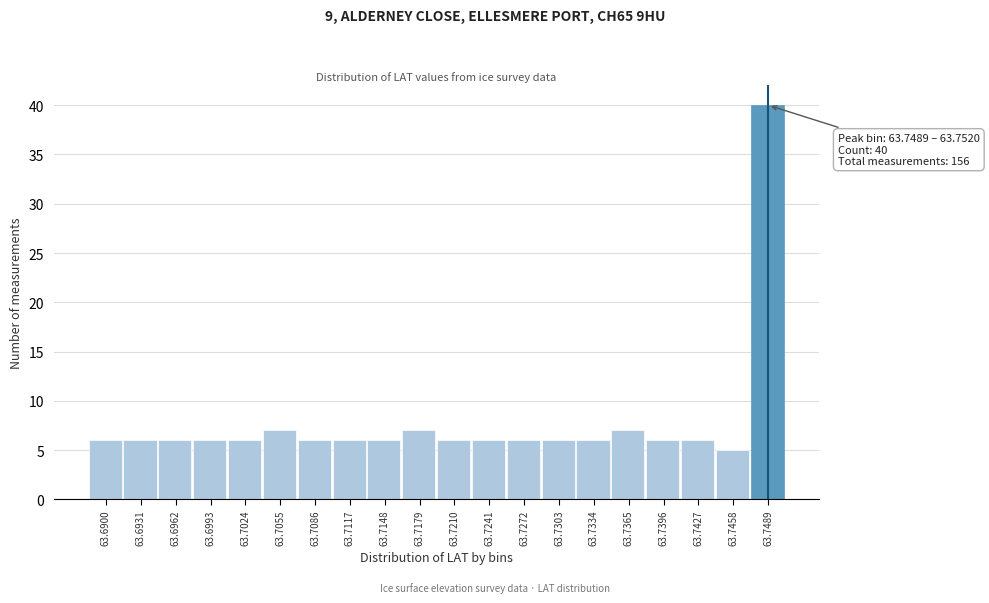

Reading left to right, transcribe all the data shown in this chart.

63.6900=6	63.6931=6	63.6962=6	63.6993=6	63.7024=6	63.7055=7	63.7086=6	63.7117=6	63.7148=6	63.7179=7	63.7210=6	63.7241=6	63.7272=6	63.7303=6	63.7334=6	63.7365=7	63.7396=6	63.7427=6	63.7458=5	63.7489=40